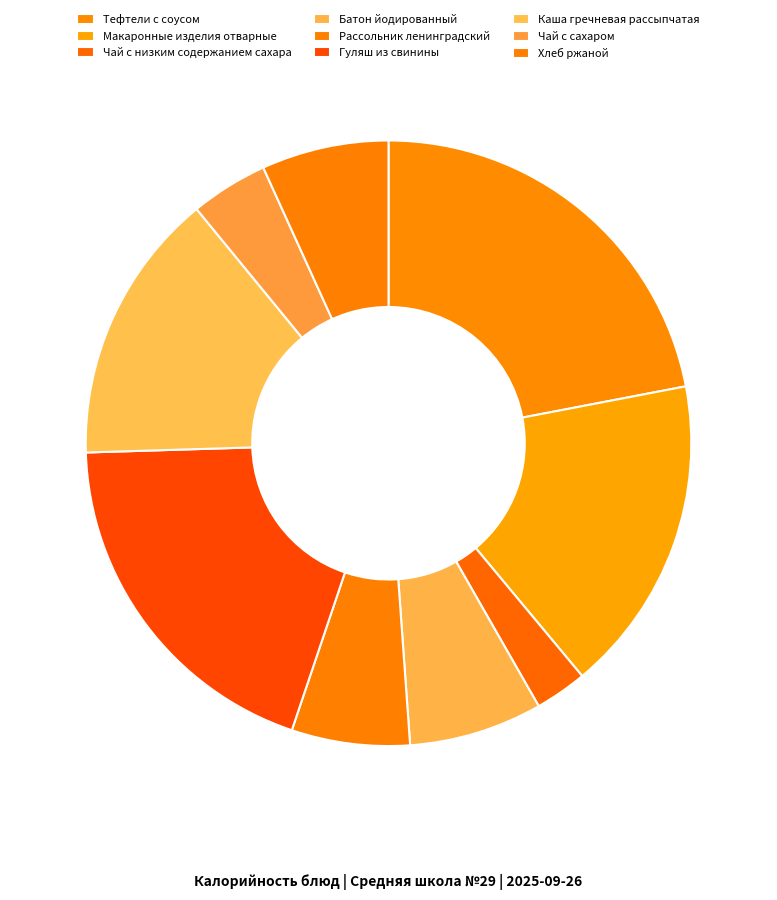

Approximately how many times larger is the value at Каша гречневая рассыпчатая compared to Гуляш из свинины?

0.8